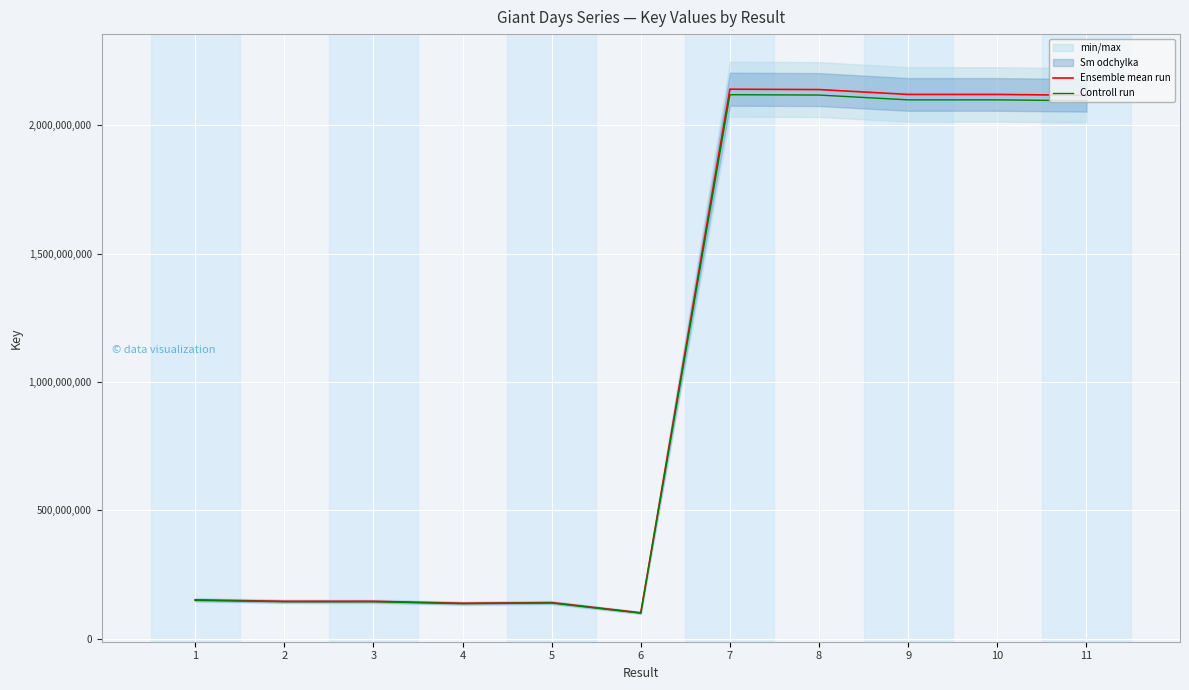

At which label does Ensemble mean run reach its peak?

7